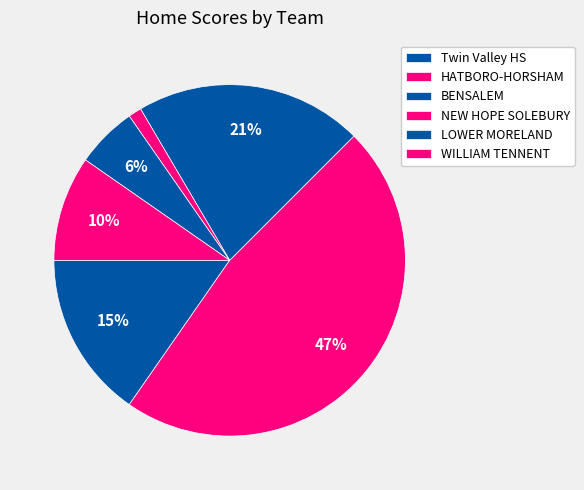

How many slices are in this pie chart?

6